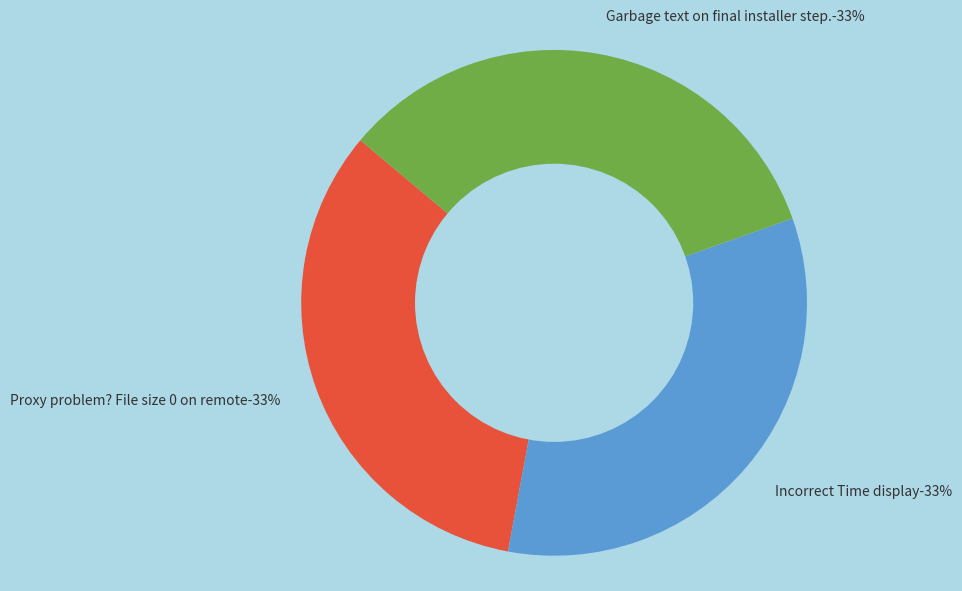

Approximately how many times larger is the value at Garbage text on final installer step. compared to Proxy problem? File size 0 on remote?

1.0